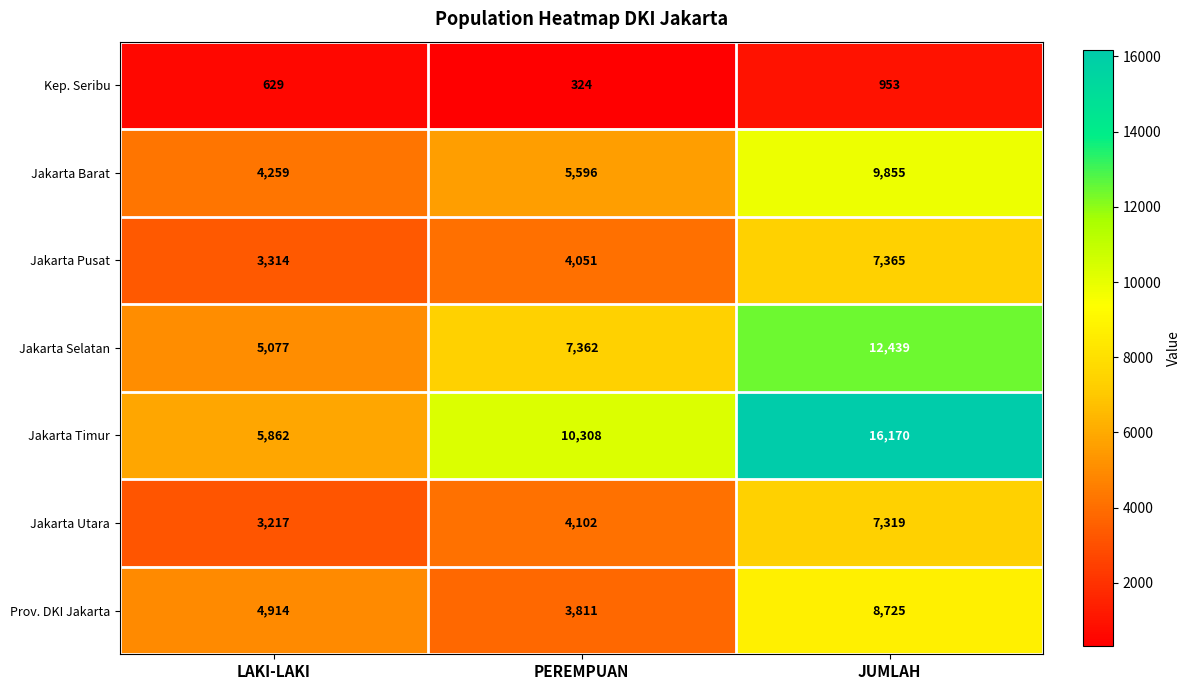

At which label is Kep. Seribu closest to 638?

LAKI-LAKI